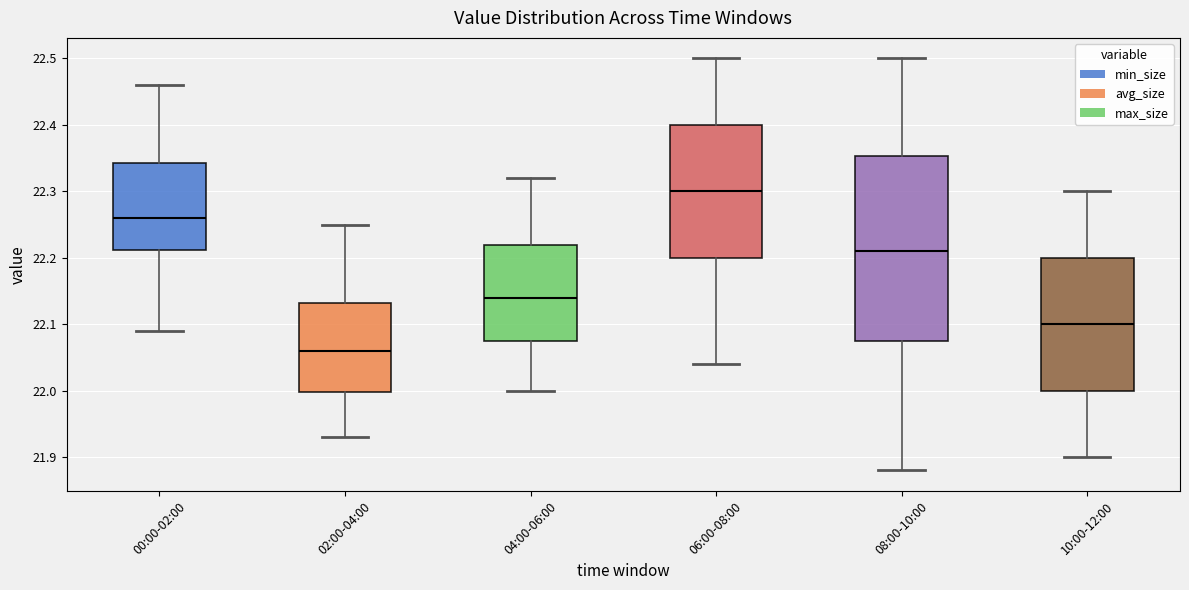

Which box's median line is the highest?

06:00-08:00